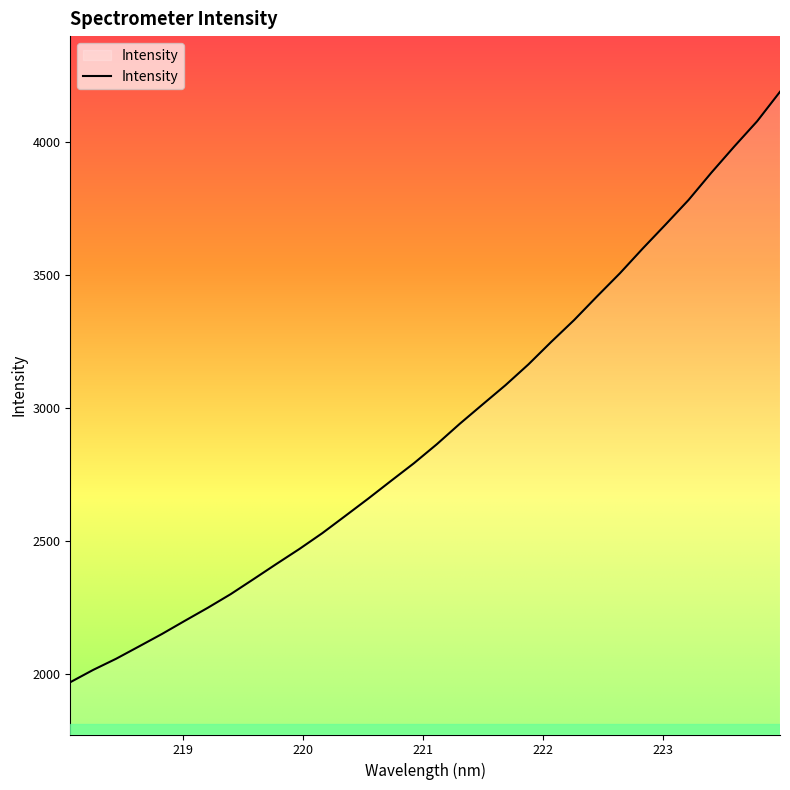

What is the greatest value displayed?

4189.4